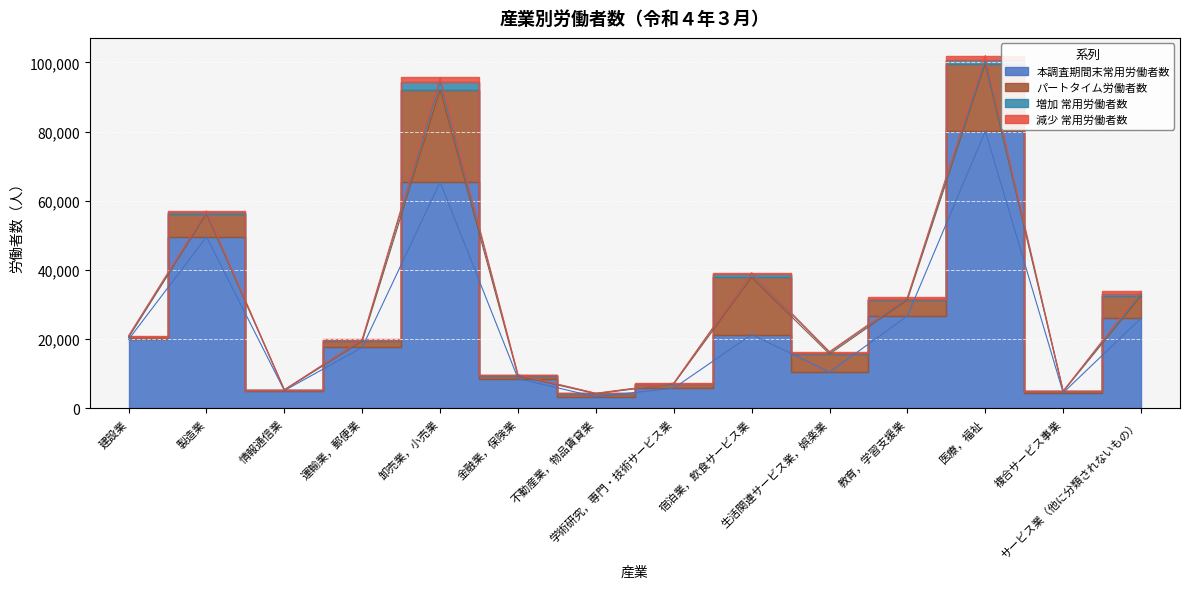

What is the label of the 4th point from the left?

運輸業，郵便業